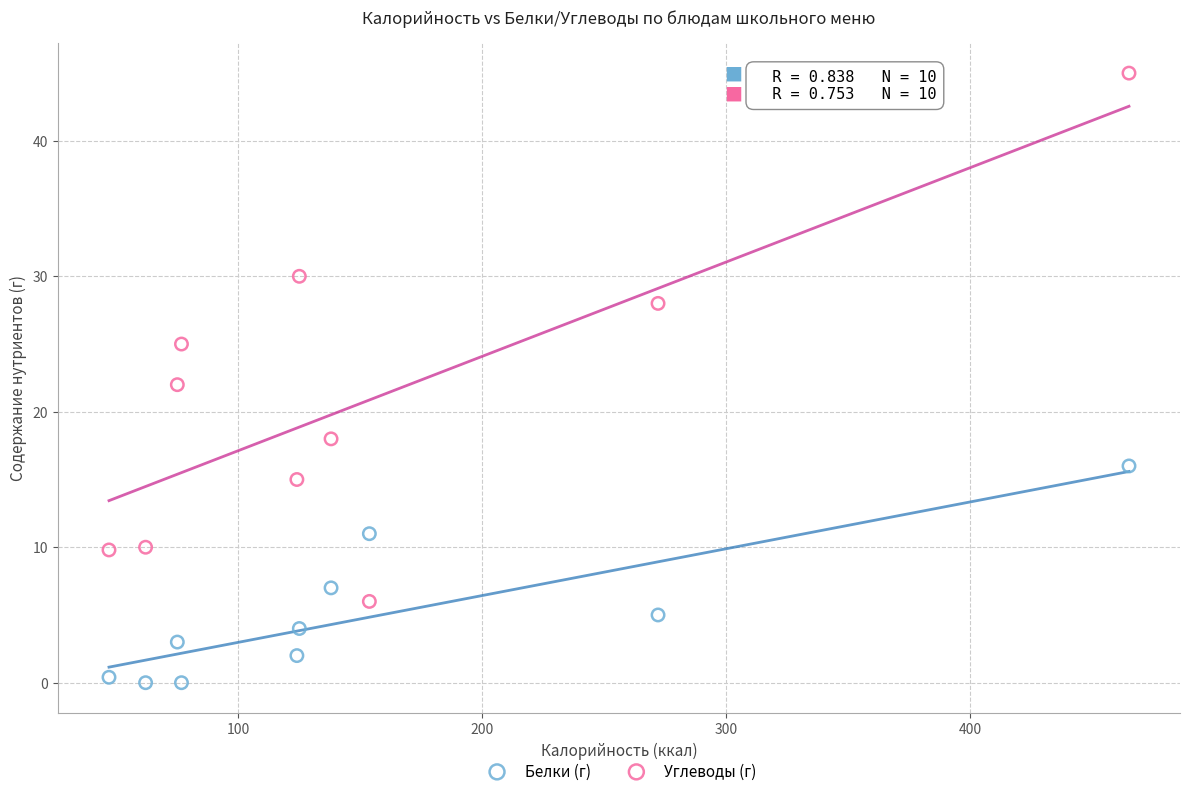

Which series contains the highest Y value?

Углеводы (г)